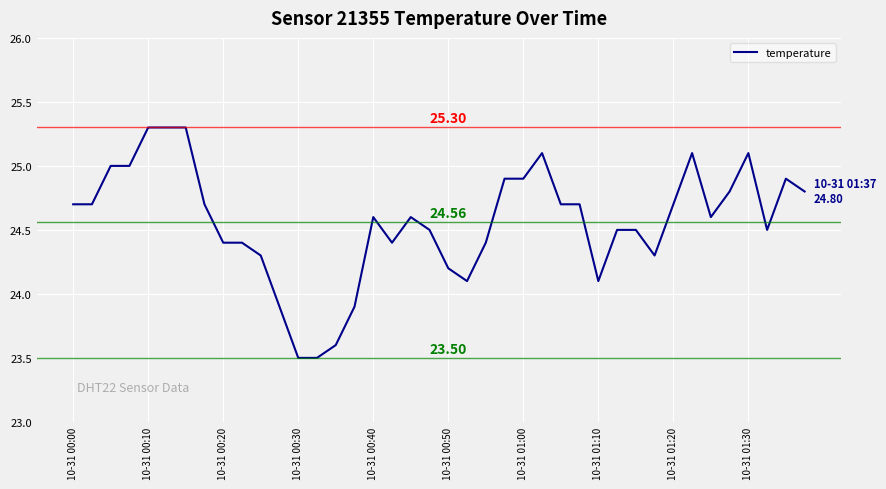

Does the chart display data point markers on the line(s)?

No